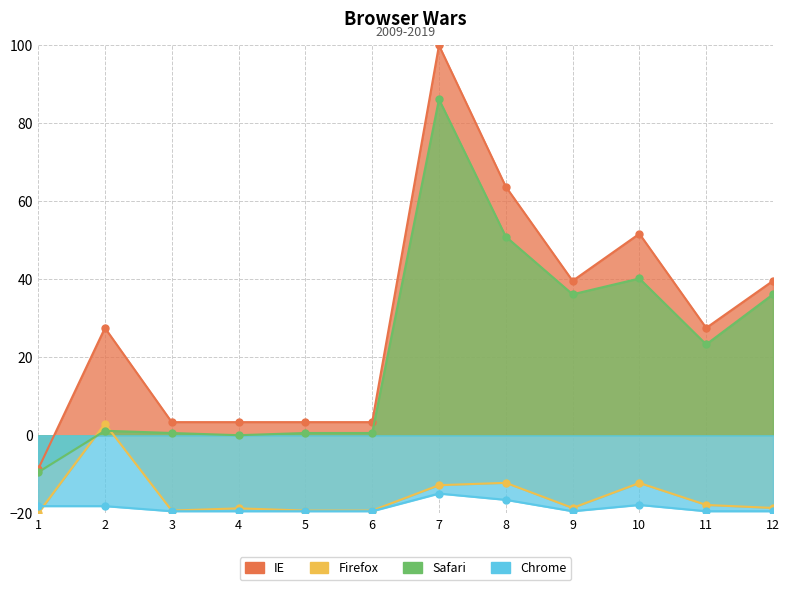

At how many categories does at least one series exceed 74?

1